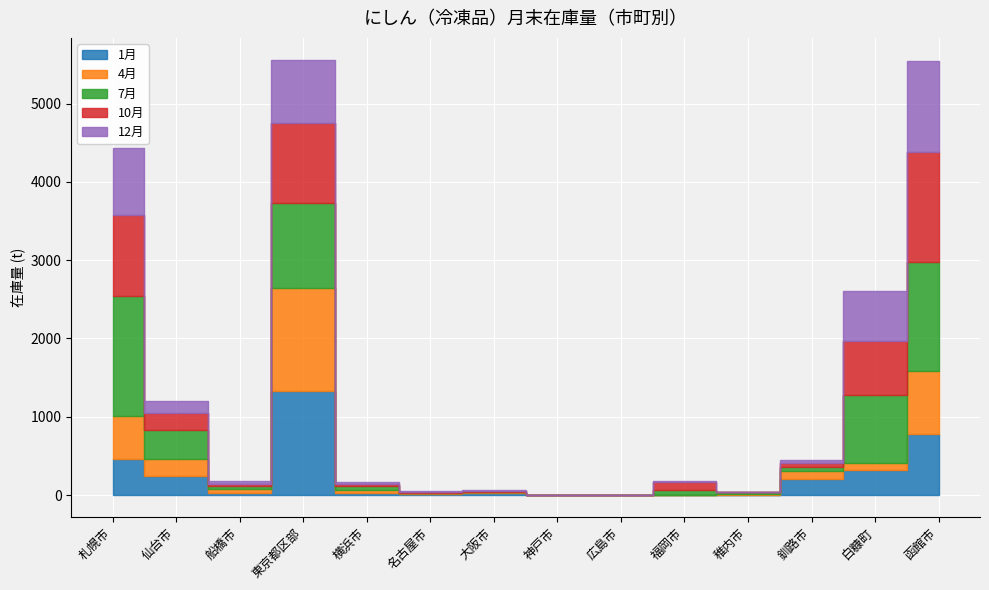

Which category has the lowest value in the 12月 series?

広島市